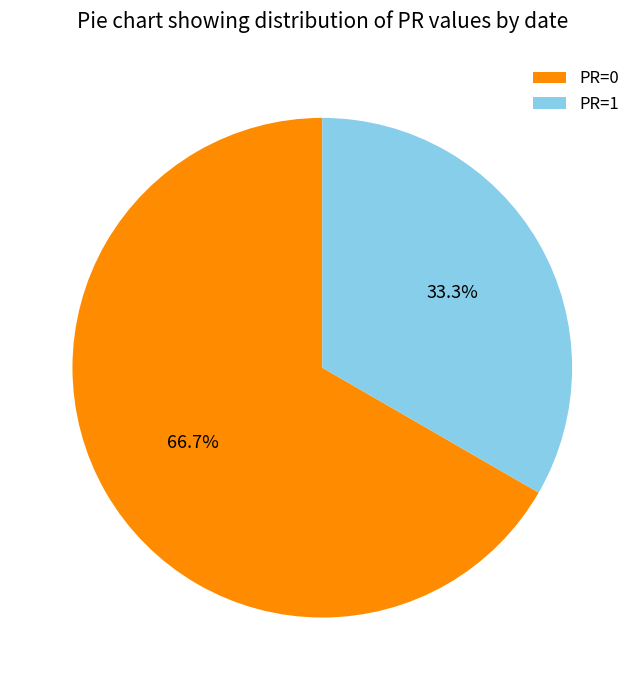

How many slices are in this pie chart?

2